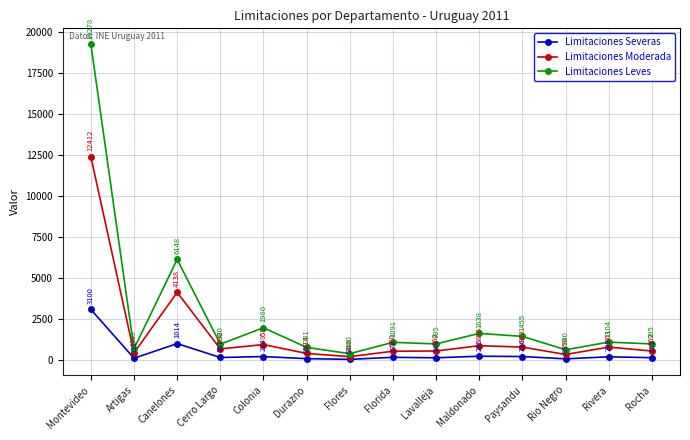

At Durazno, list the series in order from largest to smallest.

Limitaciones Leves, Limitaciones Moderada, Limitaciones Severas